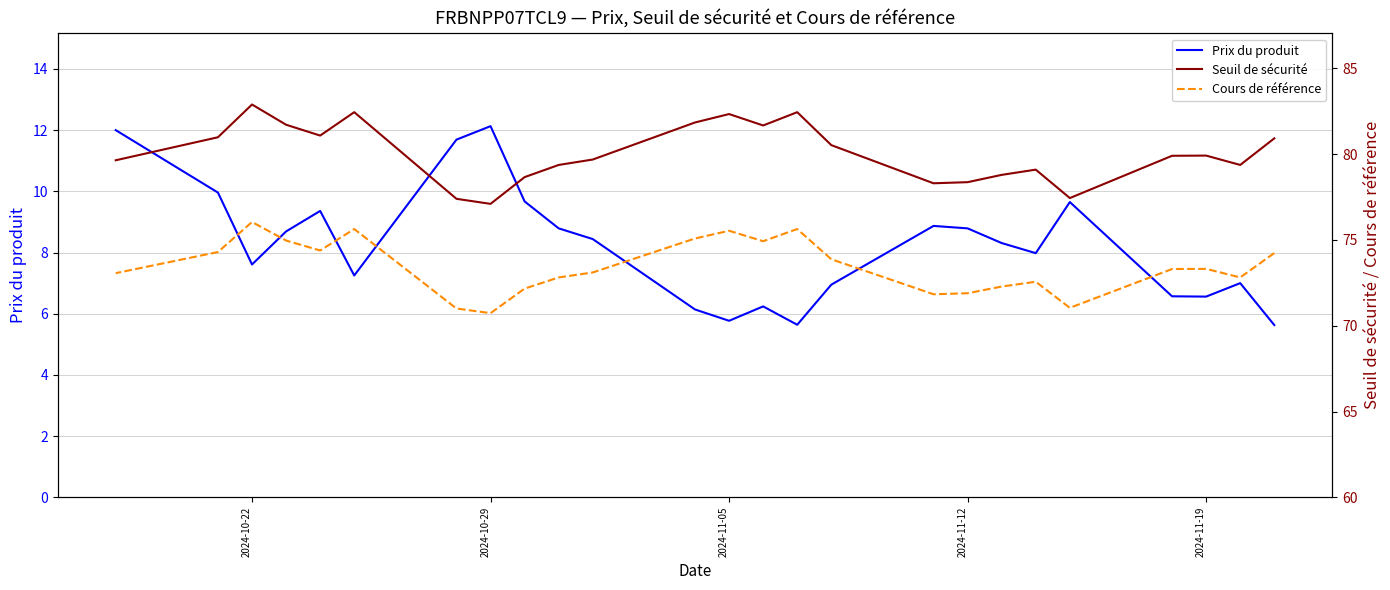

Which series has the largest total across all categories?

Seuil de sécurité